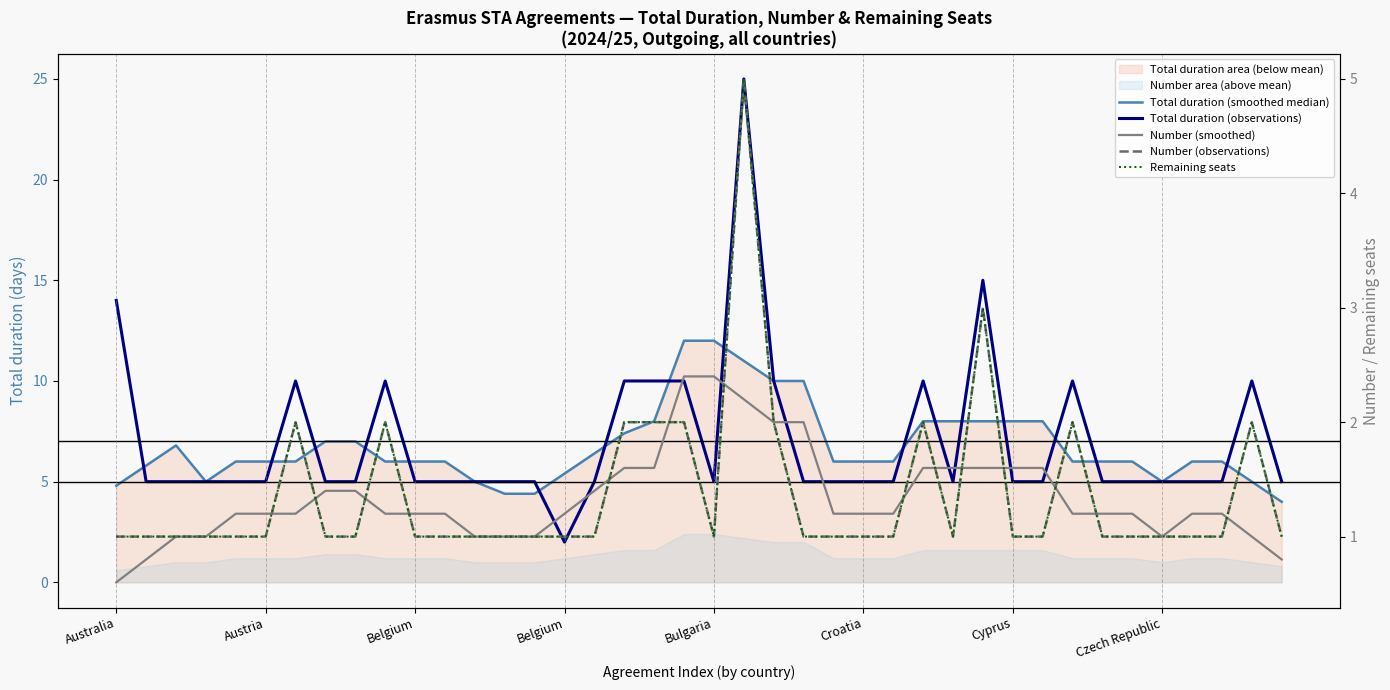

True or false: Remaining seats and Total duration (observations) cross at least once.

False